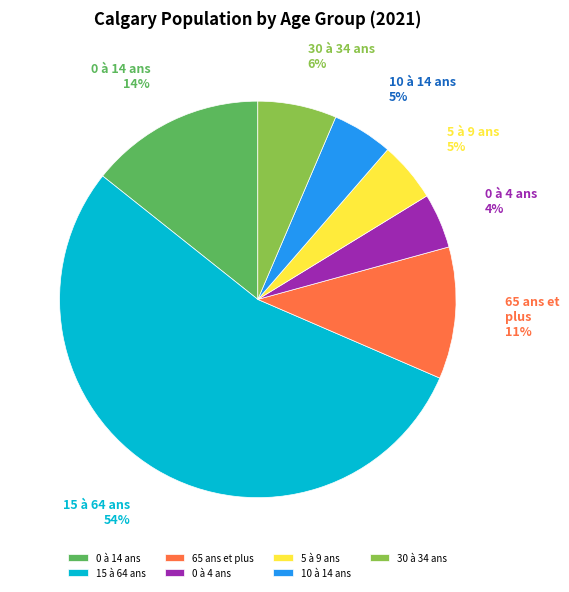

Which slice is the largest?

15 à 64 ans